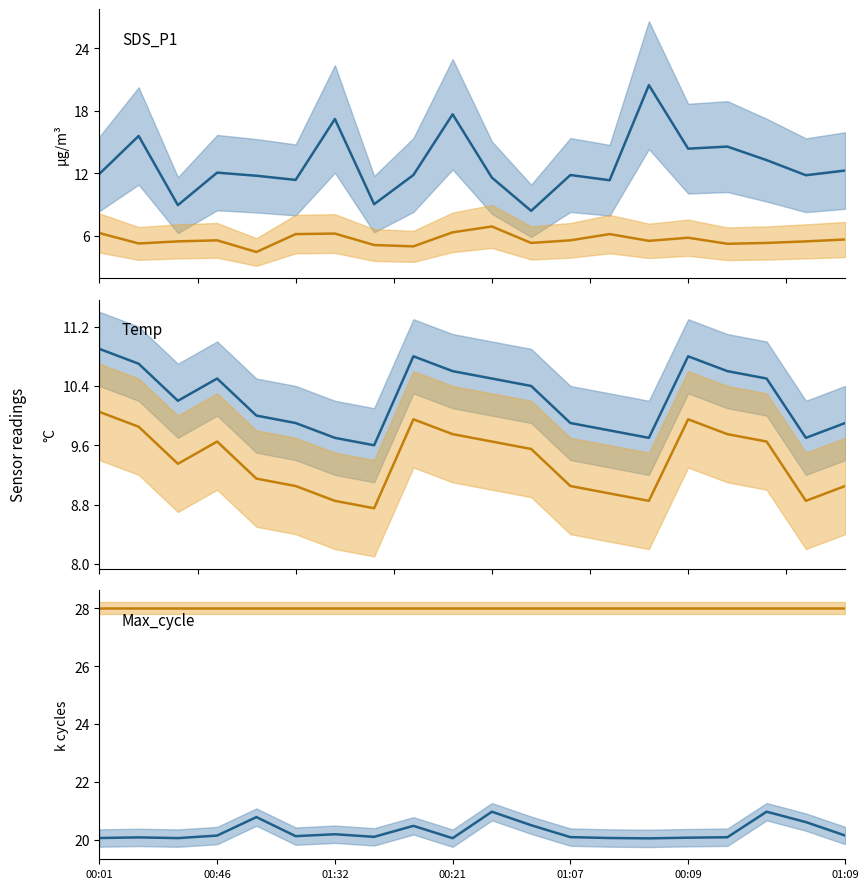

What is the value of the Temp shifted point at the 6th from the left?

9.1